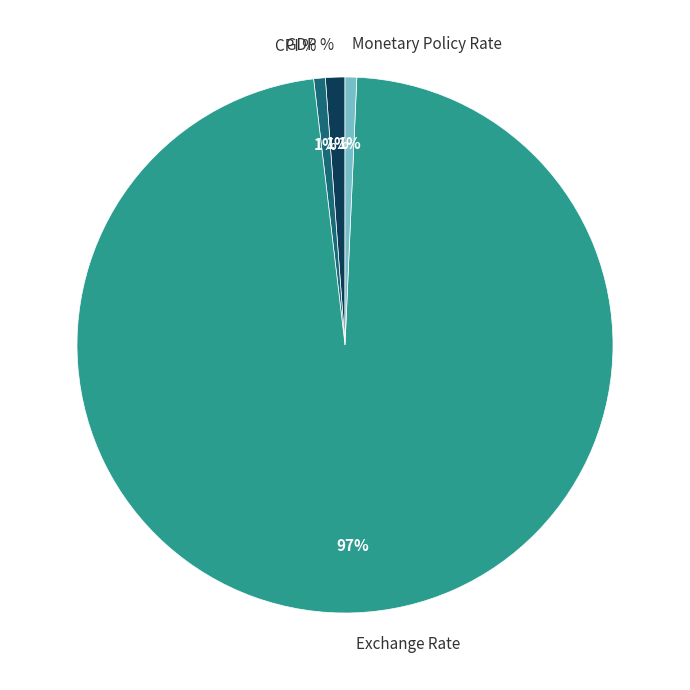

Count the number of slices in the pie.

4